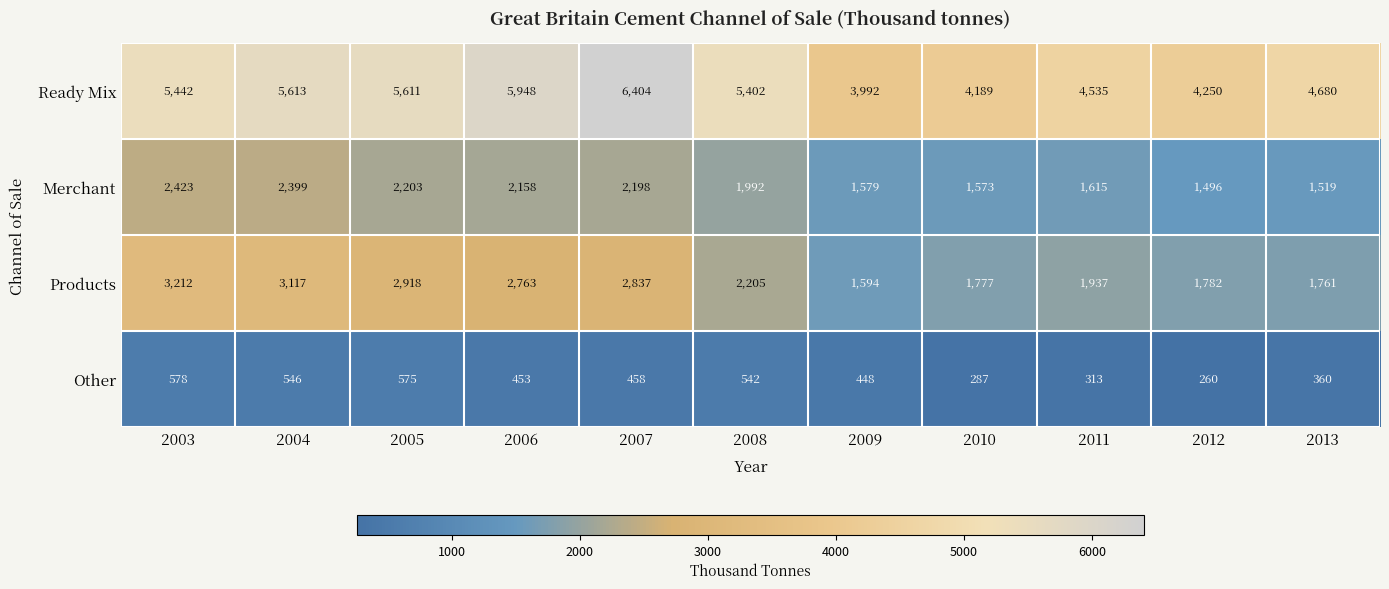

Which series has the largest total across all categories?

Ready Mix